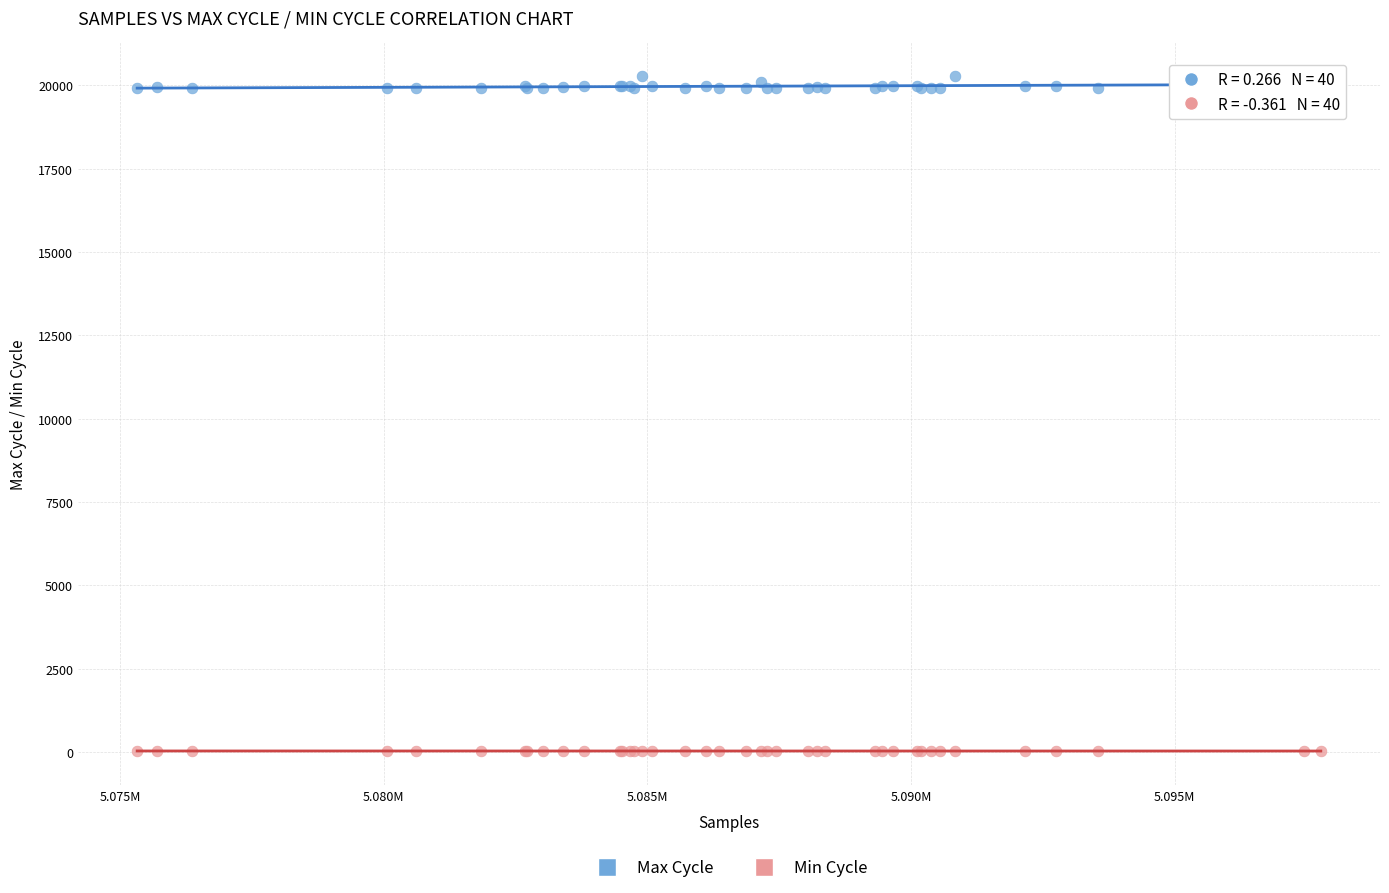

Which series contains the highest Y value?

Max Cycle